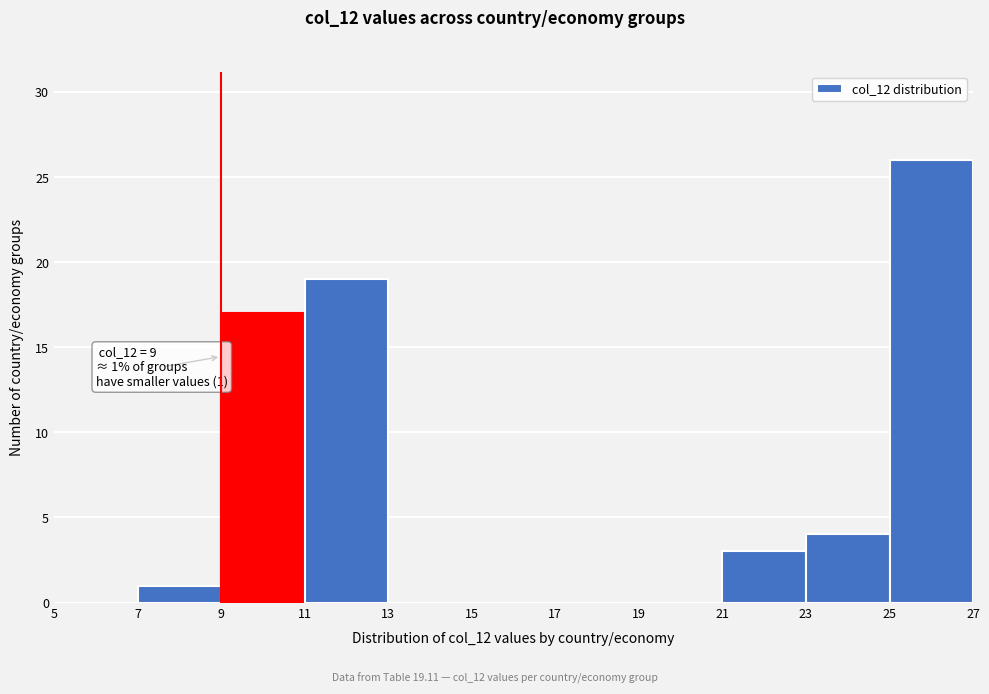

Over which range of the x-axis is the bar tallest?

25 to 27